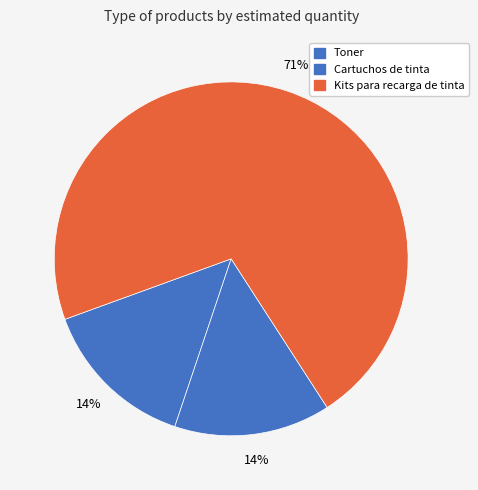

What percentage is NOT represented by Cartuchos de tinta?

85.7%